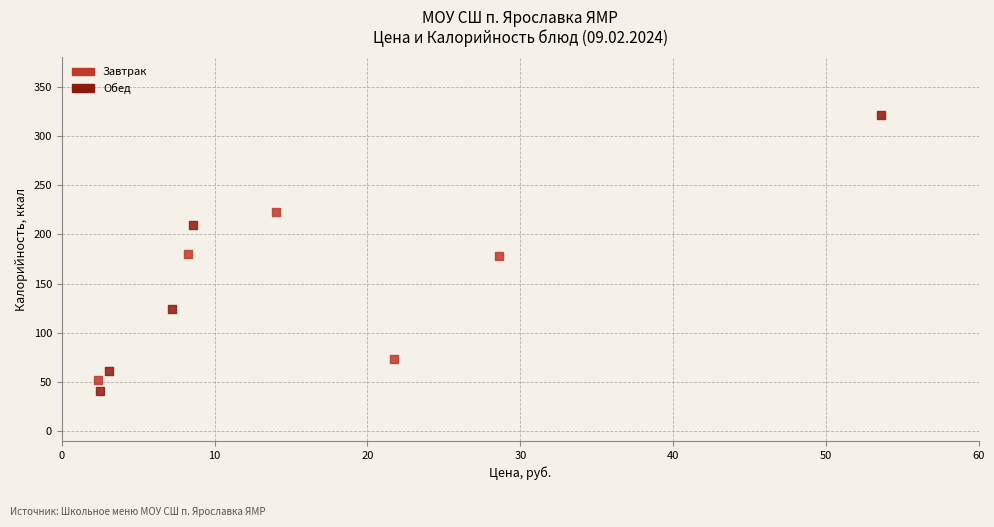

Which series has the largest Y range (max minus min)?

Обед